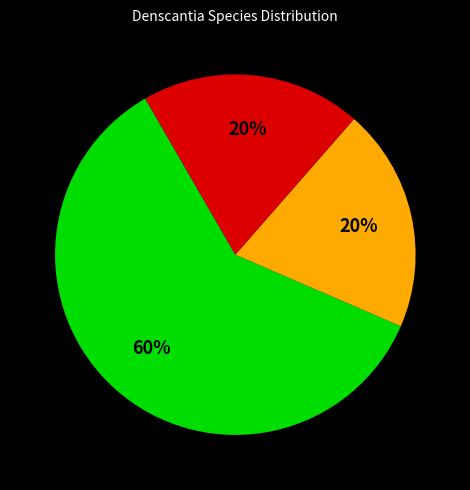

To the nearest percent, what is the average slice percentage?

33%